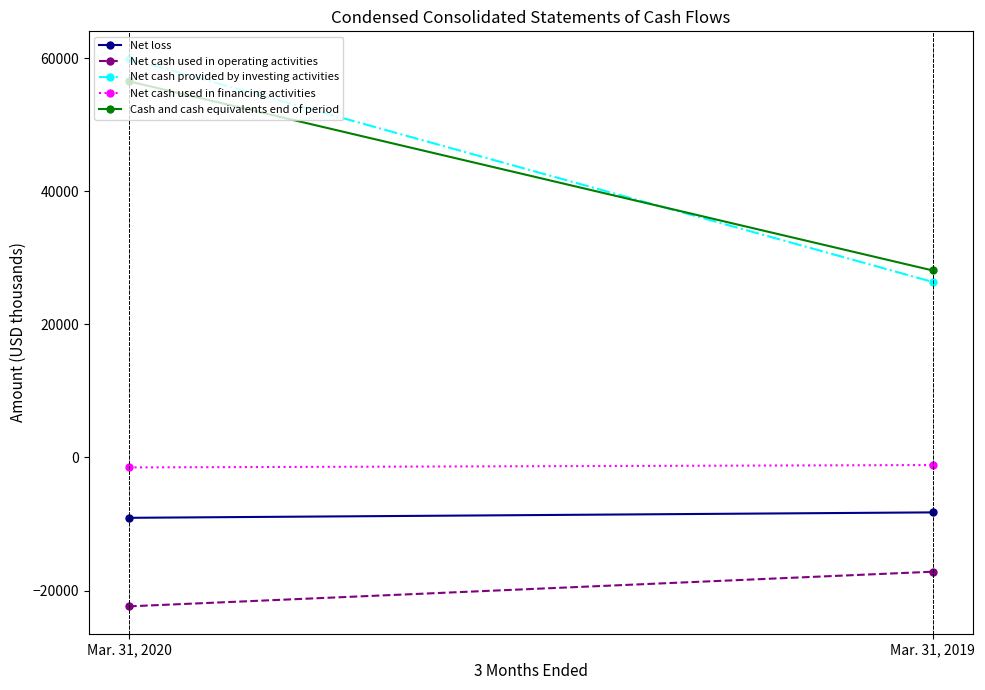

What is the minimum value shown in the chart?

-22366